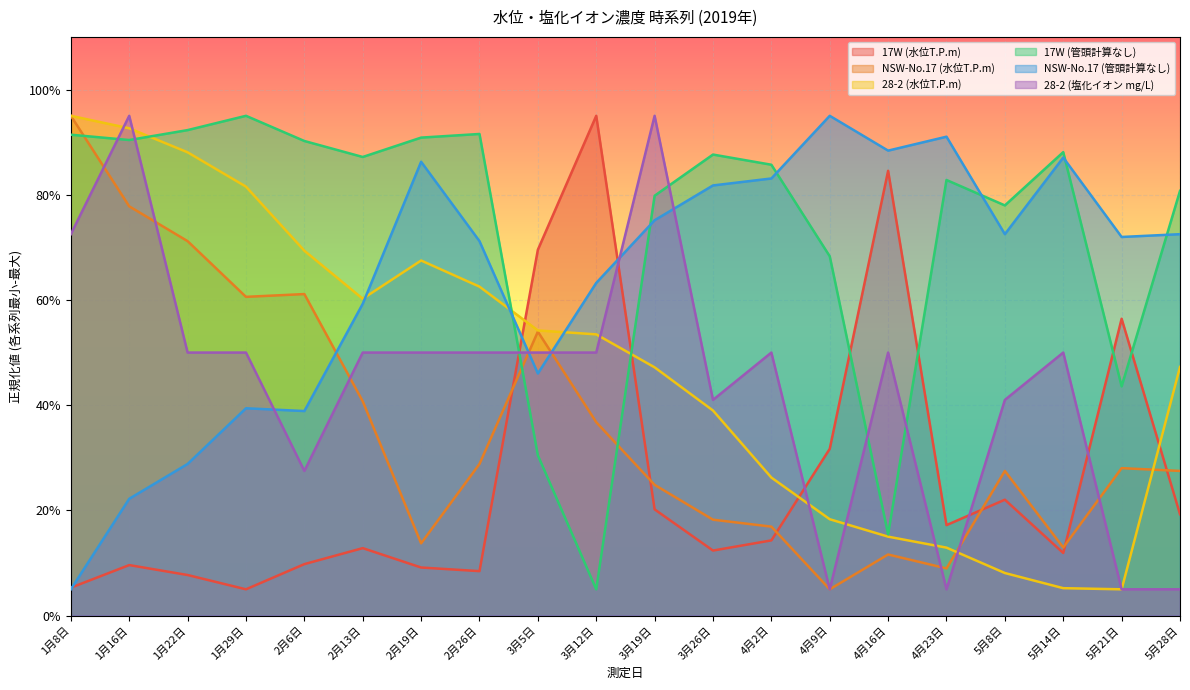

At which label does 17W (水位T.P.m) reach its minimum?

1月29日